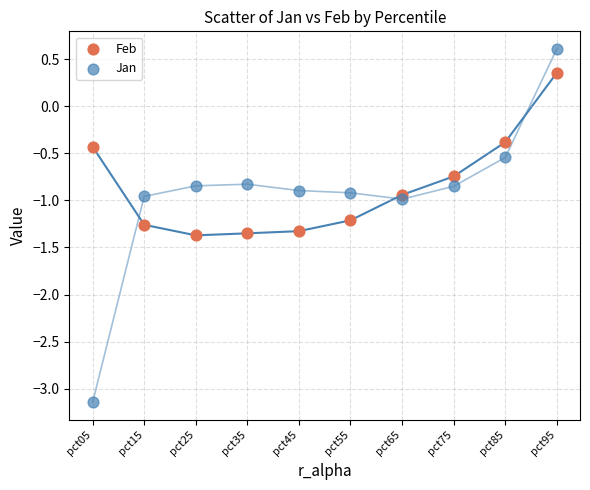

Which series reaches the minimum Y coordinate?

Jan